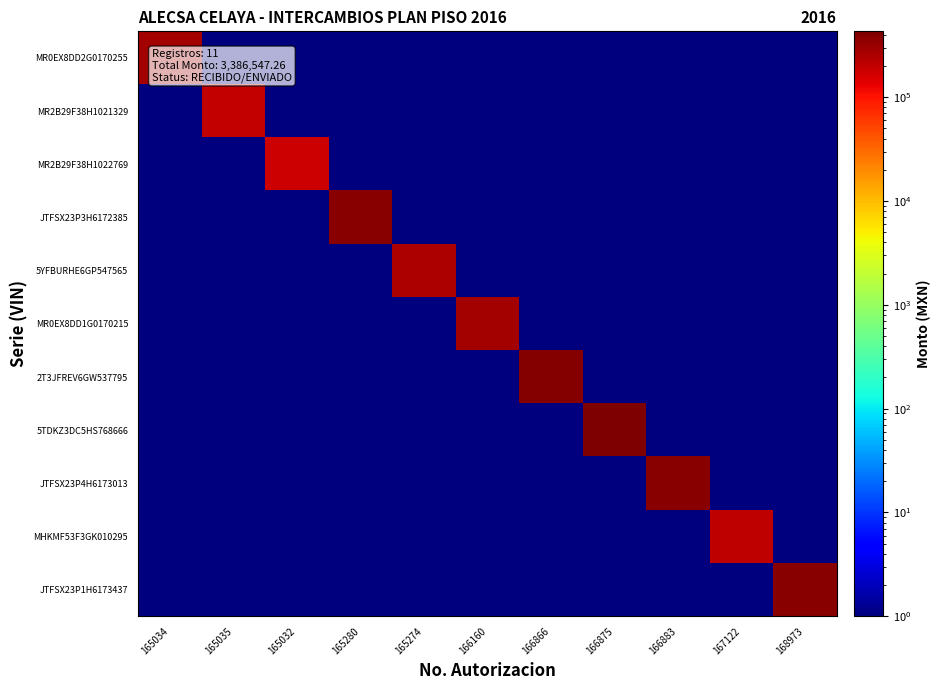

What is the spread (max minus min) of values at 165274?

258359.4